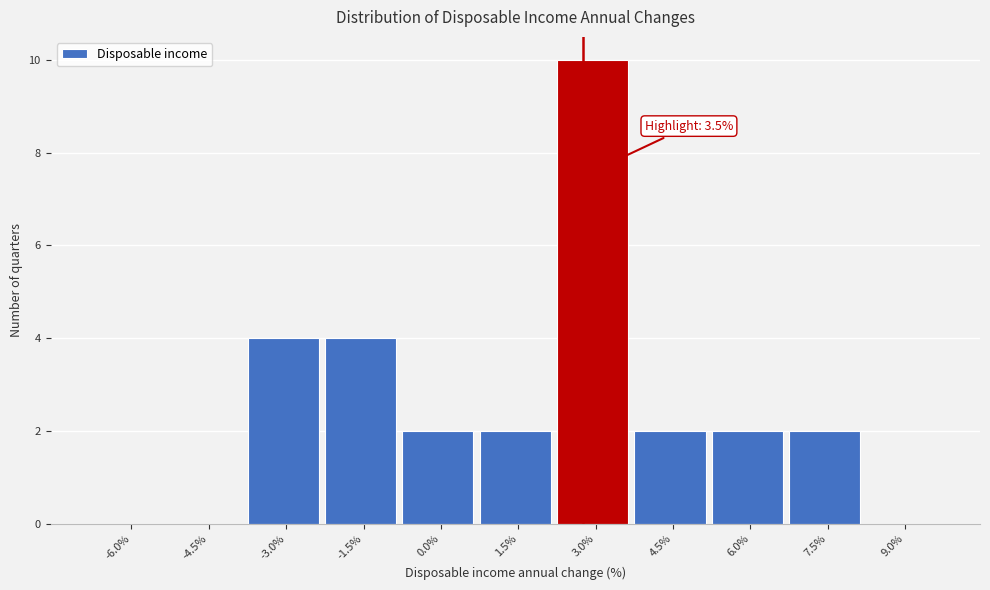

Reading left to right, transcribe all the data shown in this chart.

-6.0%=0	-4.5%=0	-3.0%=4	-1.5%=4	0.0%=2	1.5%=2	3.0%=10	4.5%=2	6.0%=2	7.5%=2	9.0%=0